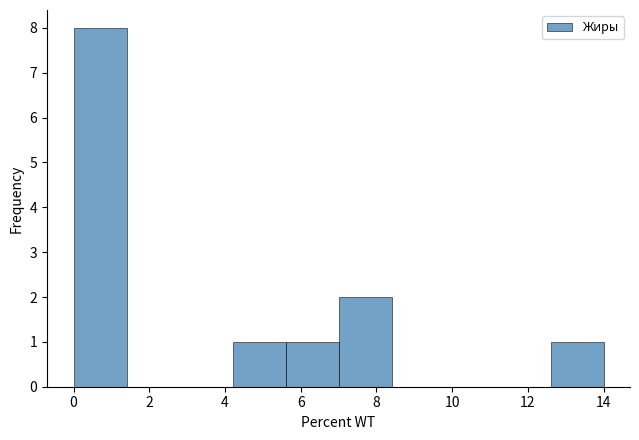

How tall is the bar that spans 0.0 to 1.4 on the x-axis? The values are not printed on the chart, so give them approximately, as read against the axis.

8